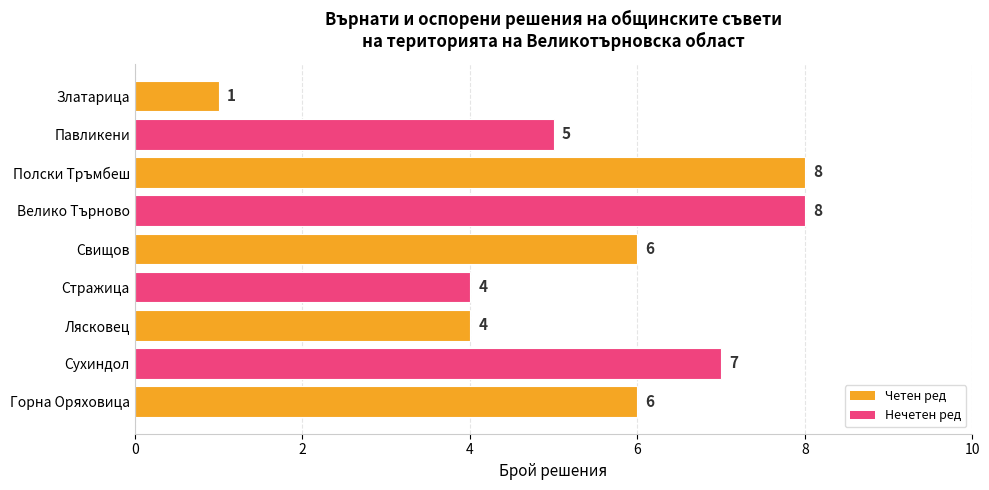

What is the sum of the values at Полски Тръмбеш and Златарица?

9